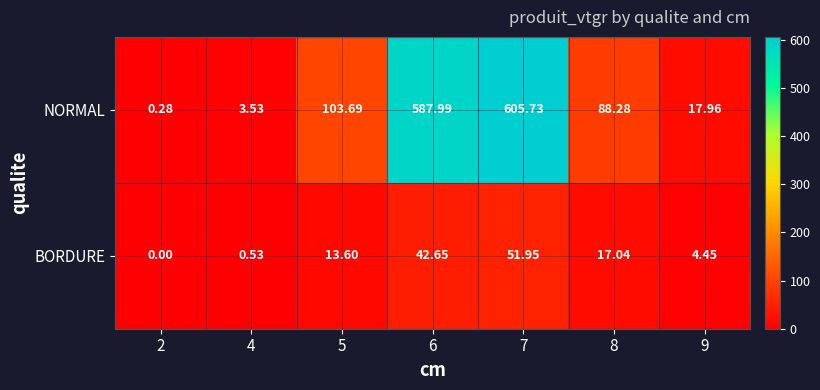

List the series in order of their peak value, highest first.

NORMAL, BORDURE